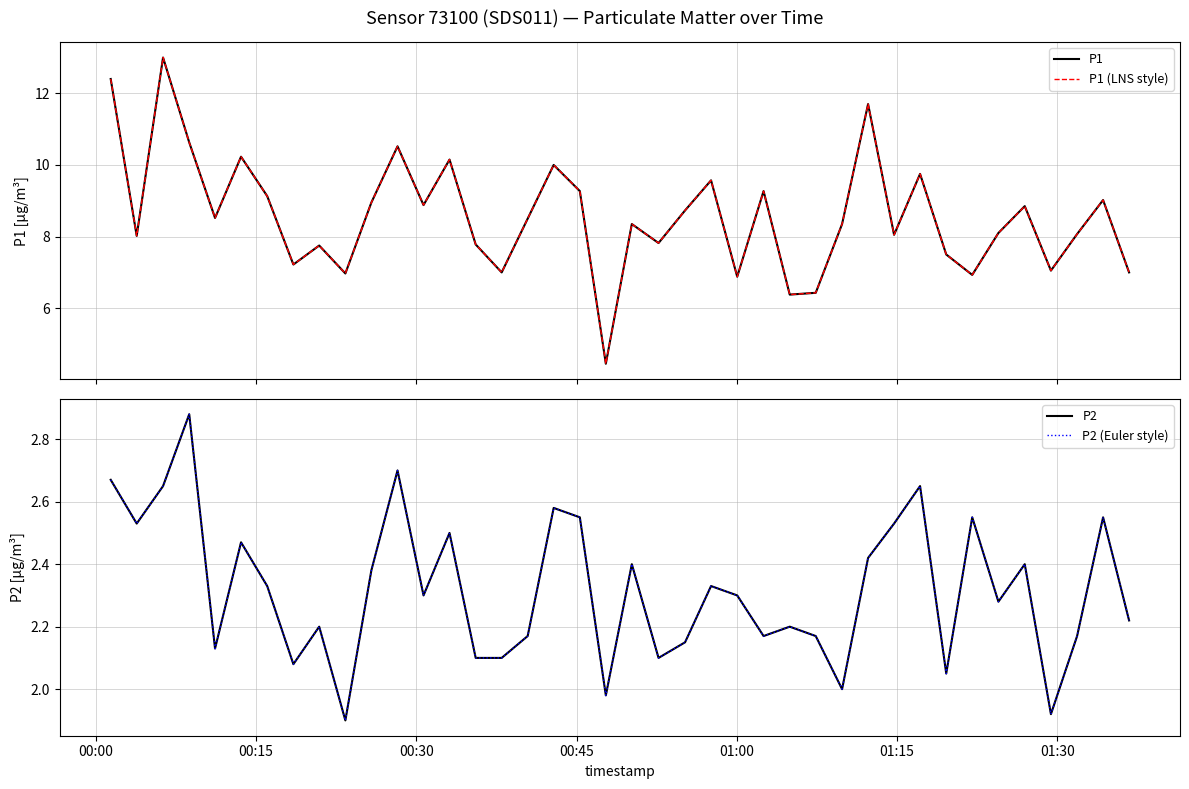

What position from the left is 00:00?

1